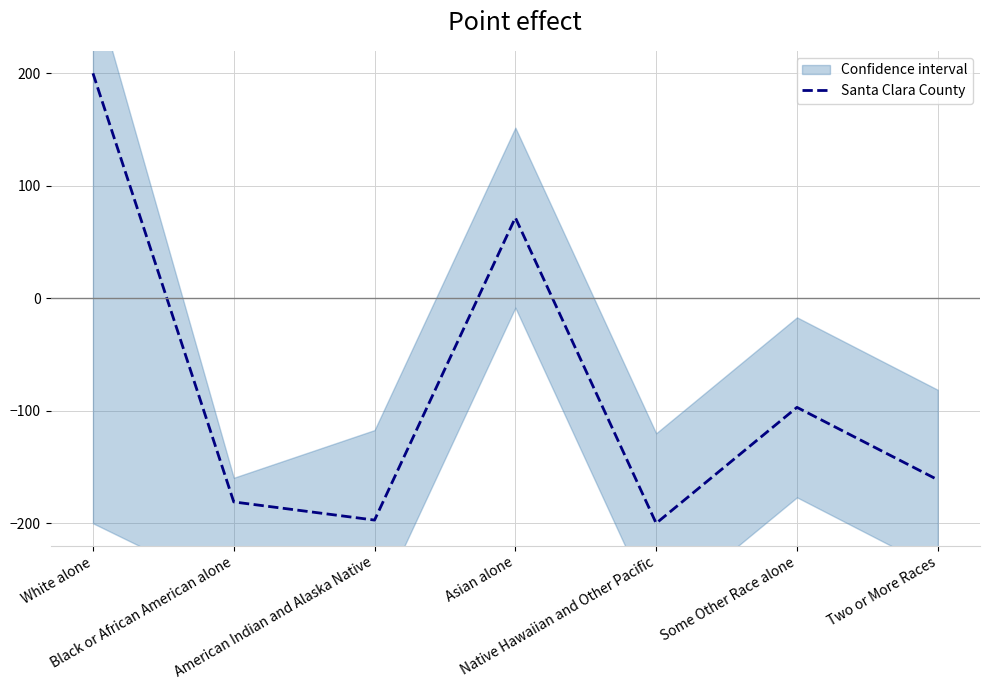

Which has a higher value, Black or African American alone or Asian alone?

Asian alone